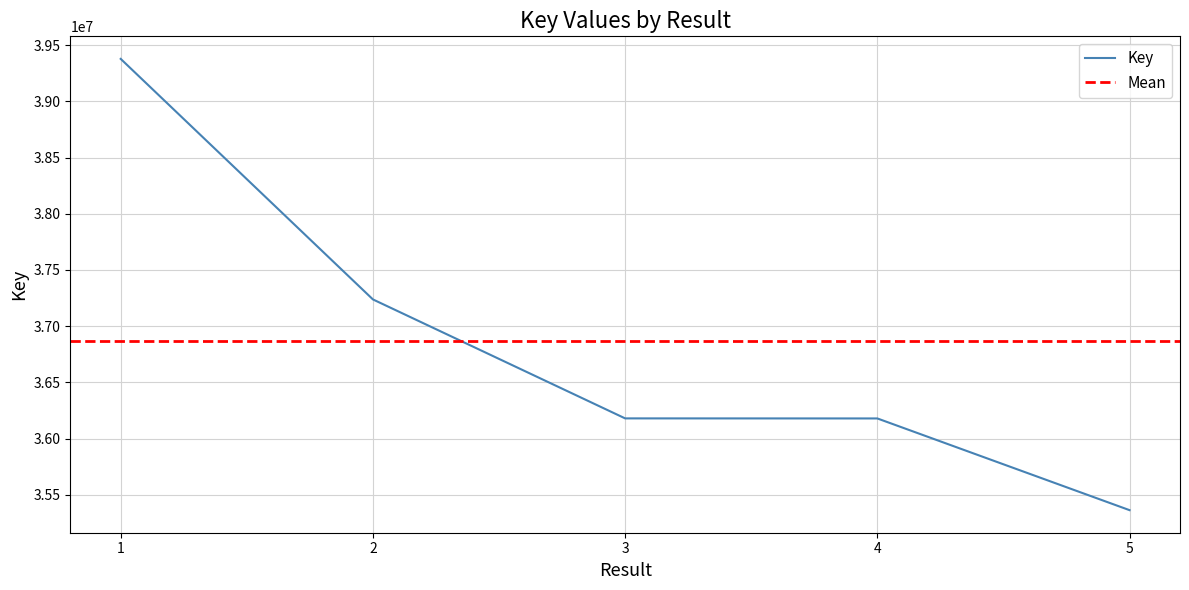

How many categories are shown in the chart?

5